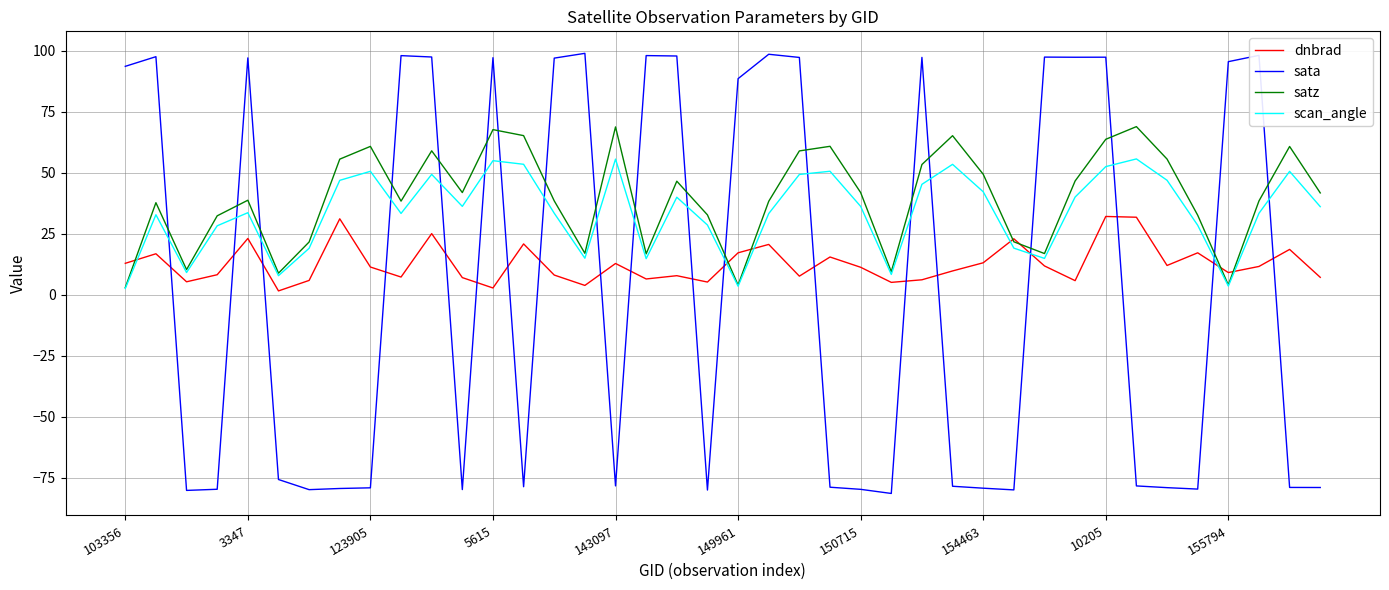

Rank the series by their average value, from highest to lowest.

satz, scan_angle, dnbrad, sata